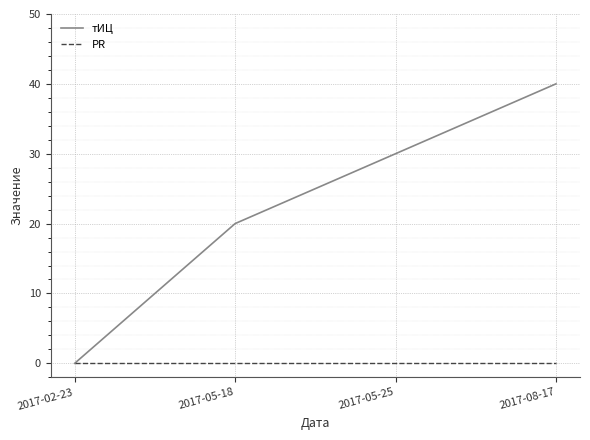

Which series has the largest total across all categories?

тИЦ